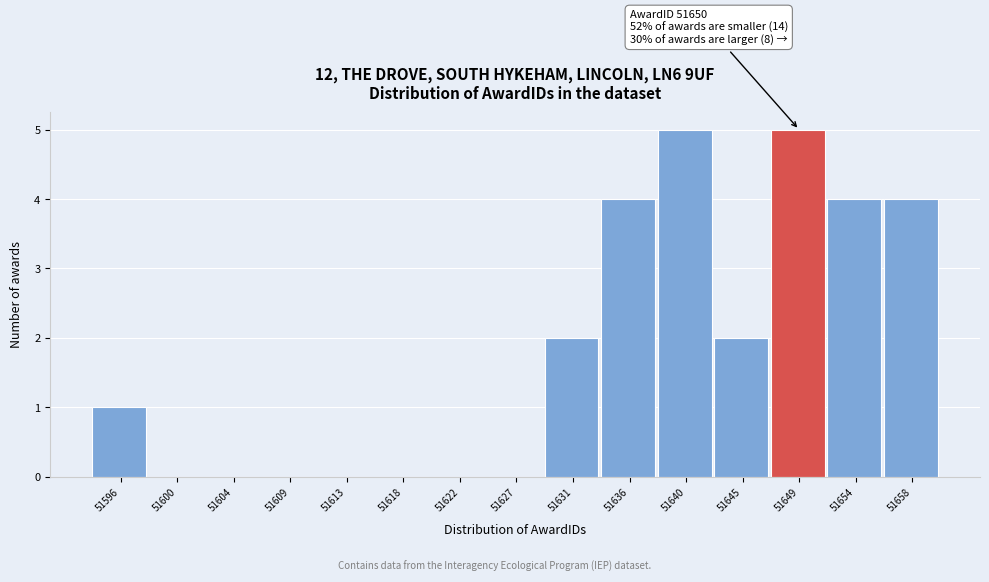

Reading right to left, extract all data points from this chart.

51658=4	51654=4	51649=5	51645=2	51640=5	51636=4	51631=2	51627=0	51622=0	51618=0	51613=0	51609=0	51604=0	51600=0	51596=1